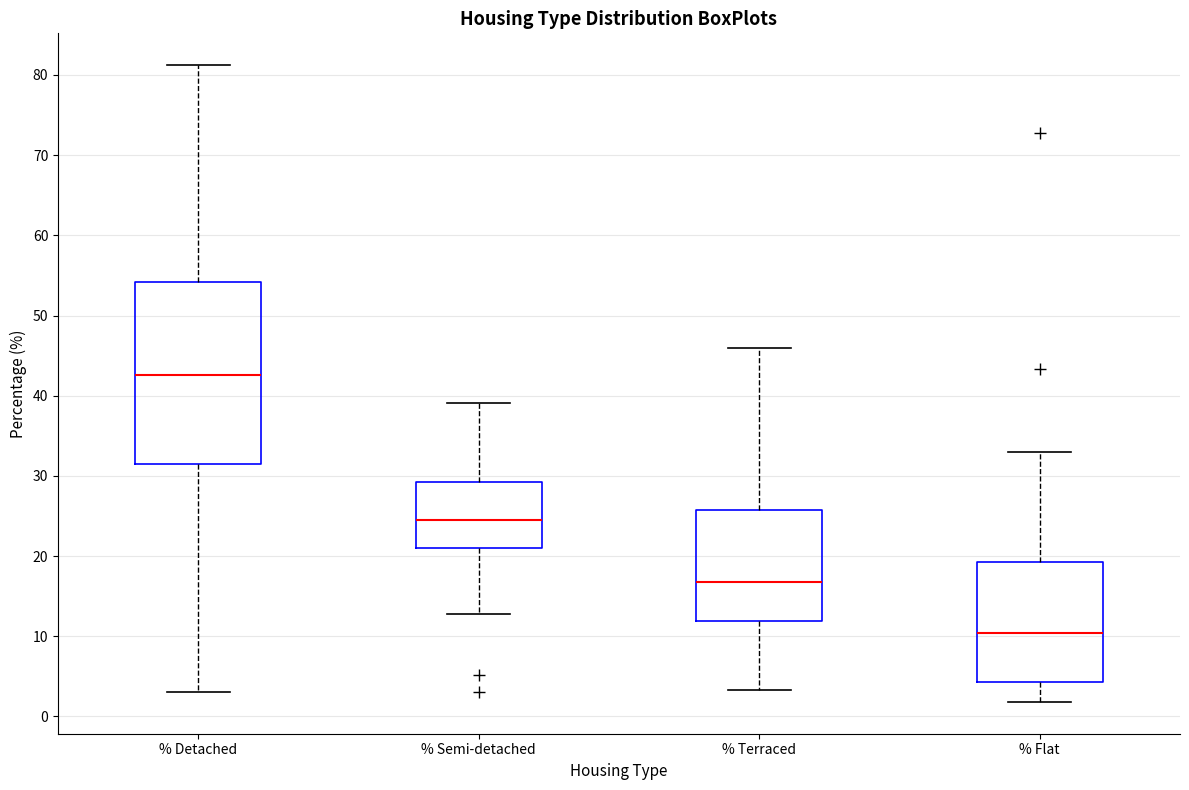

Reading left to right, transcribe this box plot: for each box, give where its median line is, the range the box spans, and where its two whiskers end, as read against the y-axis. The values are not printed on the chart, so give them approximately, as read against the axis.

% Detached: median 43, box 31 to 54, whiskers 3 to 81
% Semi-detached: median 24, box 21 to 29, whiskers 13 to 39
% Terraced: median 17, box 12 to 26, whiskers 3 to 46
% Flat: median 10, box 4 to 19, whiskers 2 to 33